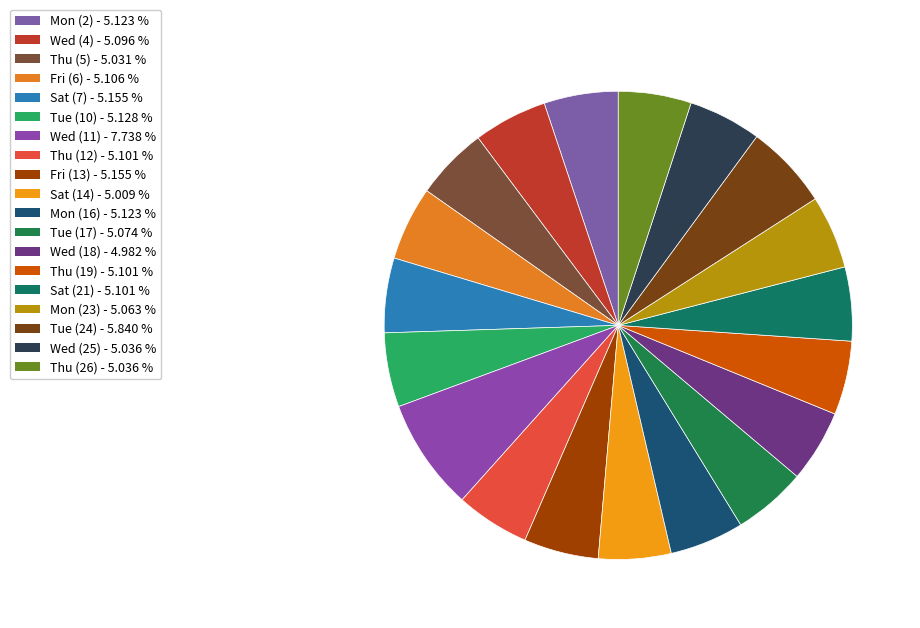

Is there any slice that represents more than half of the pie?

No